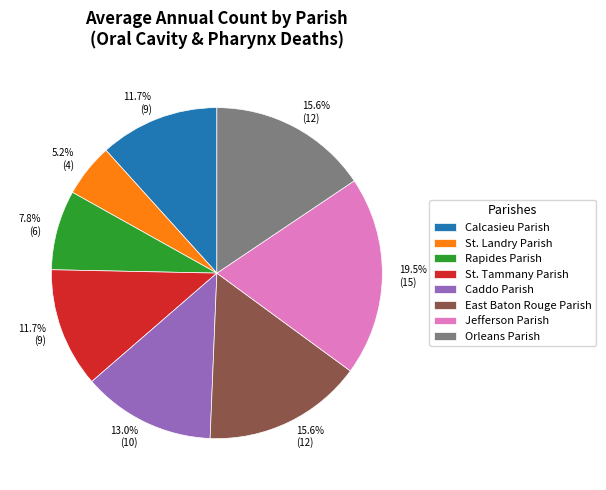

How many slices are in this pie chart?

8